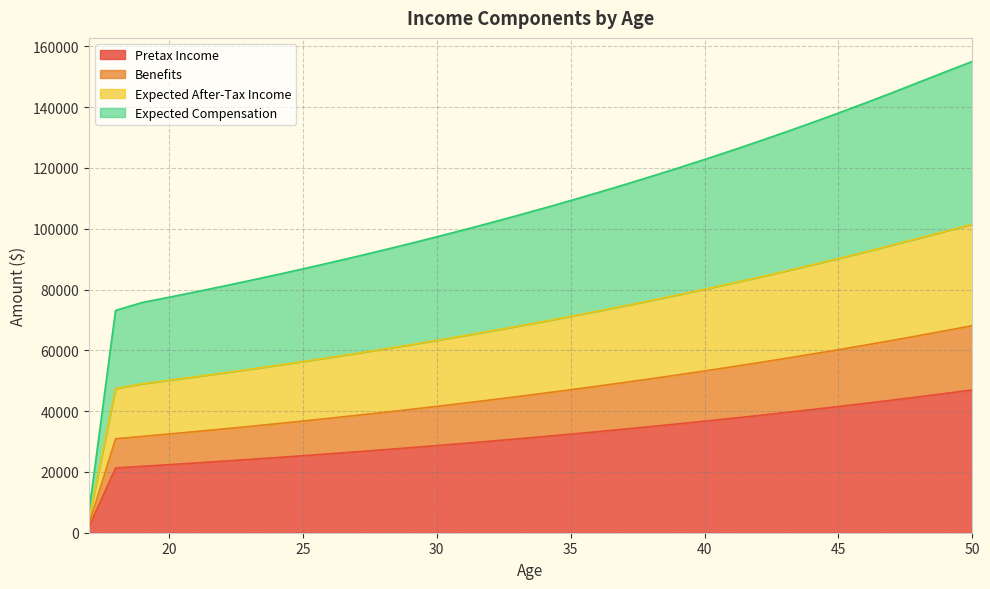

What is the maximum value for Pretax Income?

46975.0